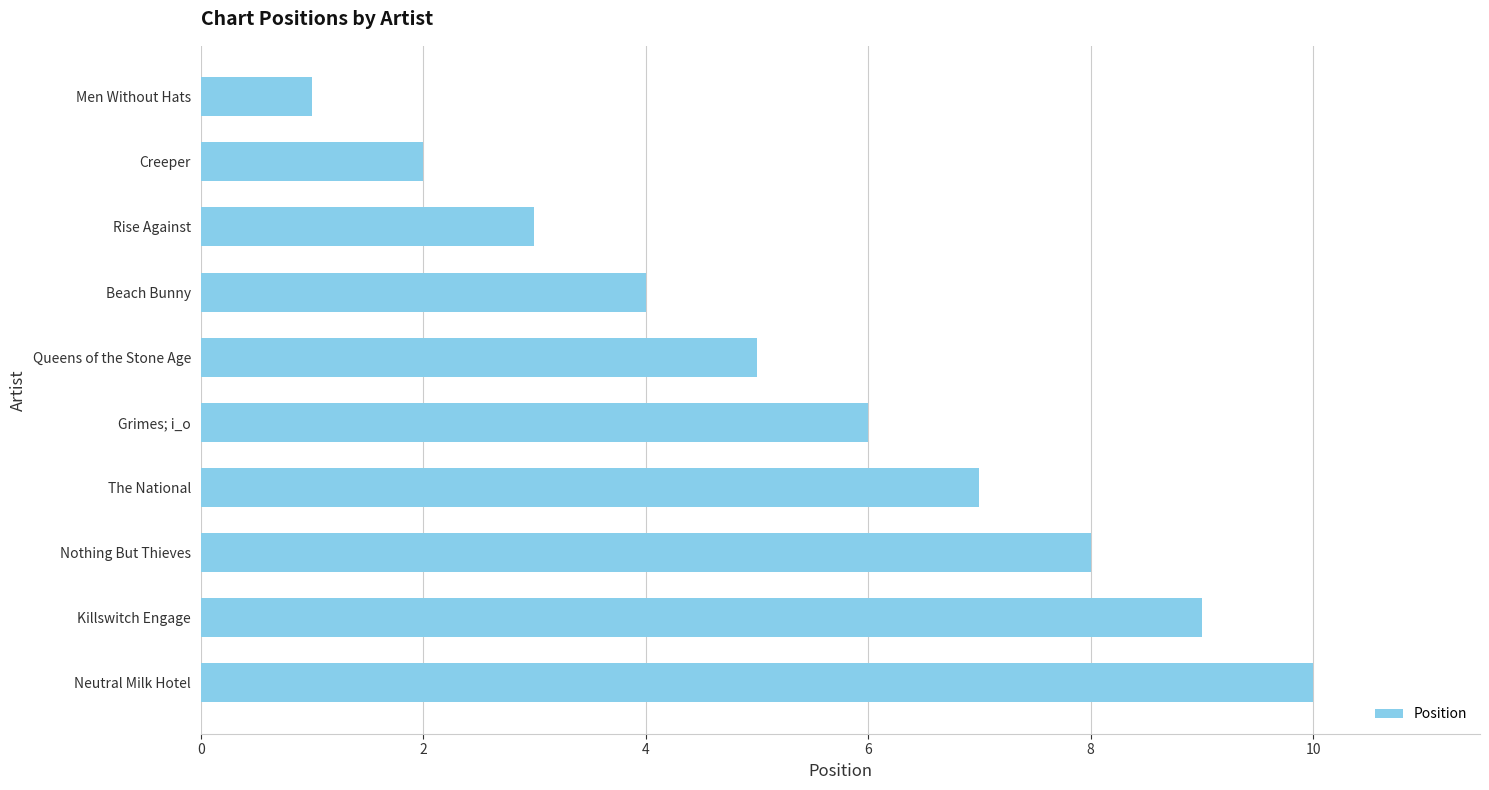

Approximately how many times larger is the value at Beach Bunny compared to Nothing But Thieves?

0.5